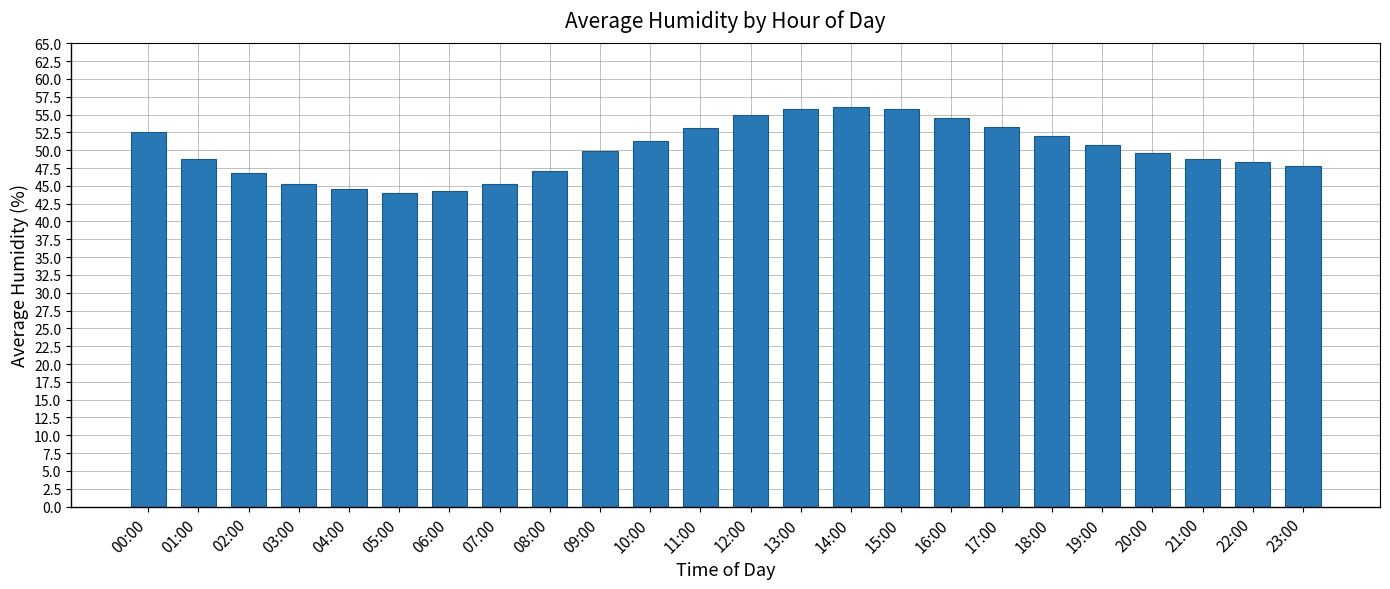

Where does the data first go above 49?

00:00